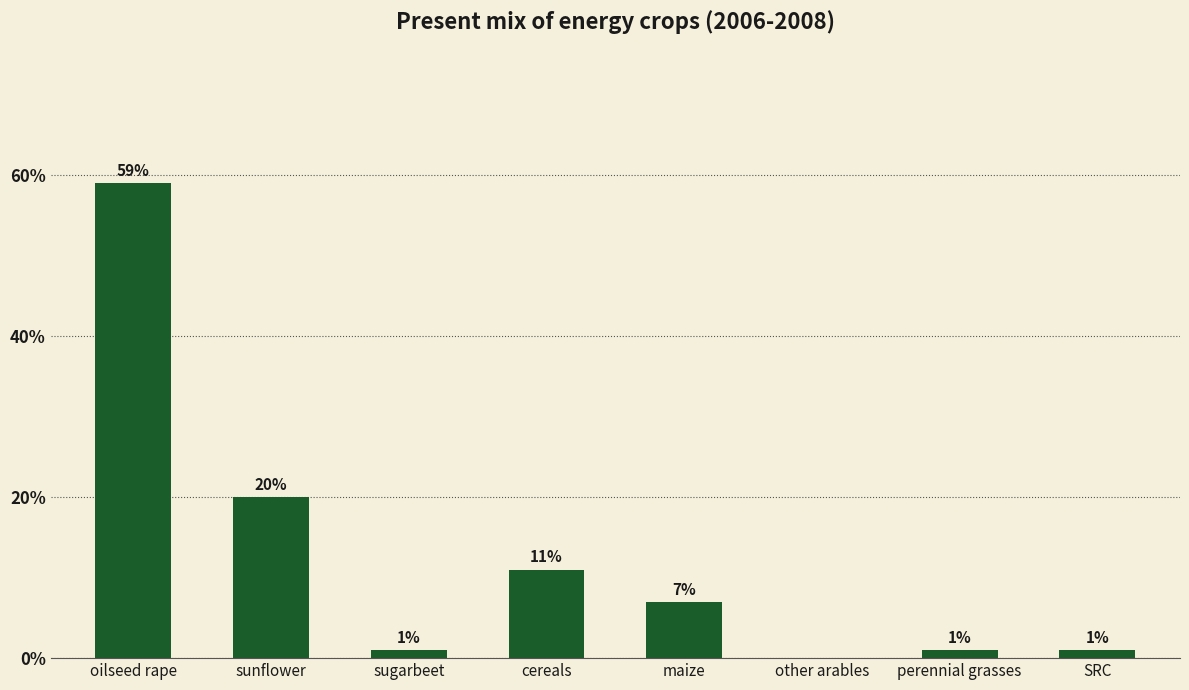

Are the bars horizontal?

No